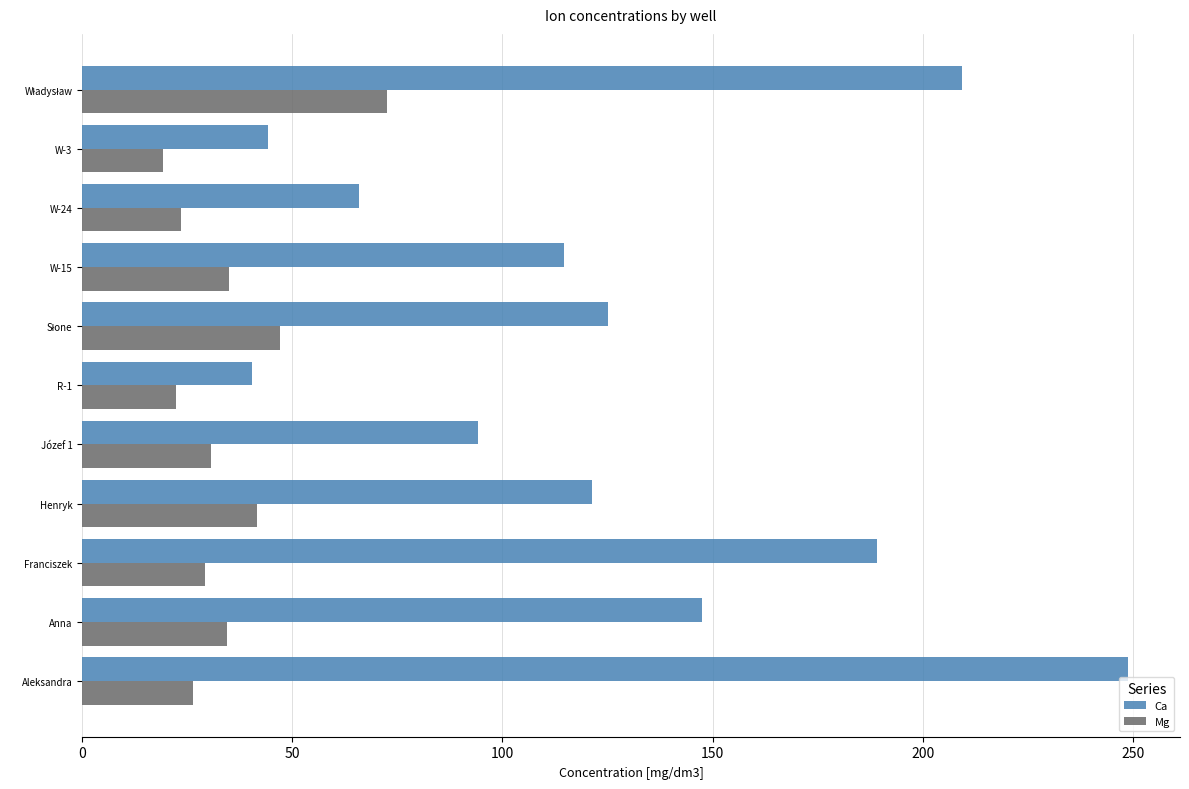

Rank the series at W-3 from highest to lowest value.

Ca, Mg